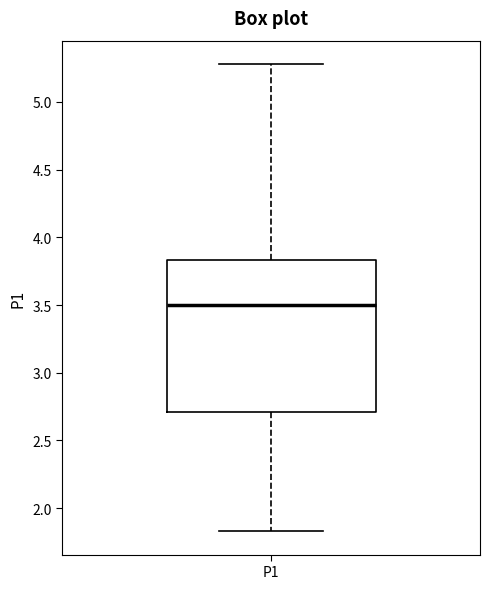

Transcribe this box plot: give where the median line is, the range the box spans, and where the two whiskers end, as read against the y-axis. The values are not printed on the chart, so give them approximately, as read against the axis.

median 3.50, box 2.70 to 3.85, whiskers 1.85 to 5.30